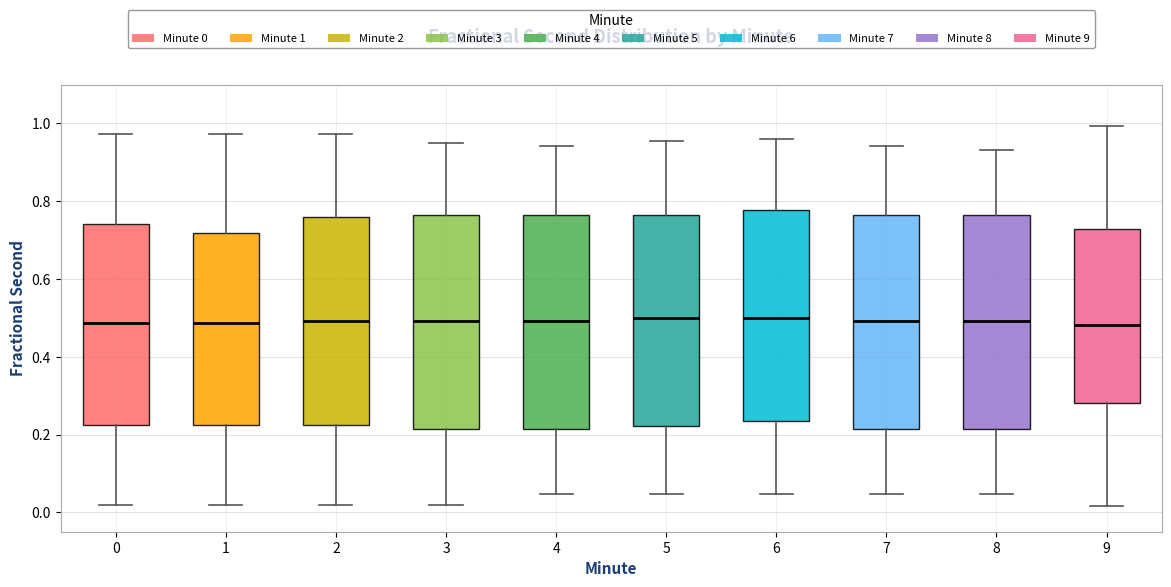

Reading left to right, transcribe this box plot: for each box, give where its median line is, the range the box spans, and where its two whiskers end, as read against the y-axis. The values are not printed on the chart, so give them approximately, as read against the axis.

0: median 0.48, box 0.22 to 0.74, whiskers 0.02 to 0.98
1: median 0.48, box 0.22 to 0.72, whiskers 0.02 to 0.98
2: median 0.50, box 0.22 to 0.76, whiskers 0.02 to 0.98
3: median 0.50, box 0.22 to 0.76, whiskers 0.02 to 0.94
4: median 0.50, box 0.22 to 0.76, whiskers 0.04 to 0.94
5: median 0.50, box 0.22 to 0.76, whiskers 0.04 to 0.96
6: median 0.50, box 0.24 to 0.78, whiskers 0.04 to 0.96
7: median 0.50, box 0.22 to 0.76, whiskers 0.04 to 0.94
8: median 0.50, box 0.22 to 0.76, whiskers 0.04 to 0.94
9: median 0.48, box 0.28 to 0.72, whiskers 0.02 to 1.00